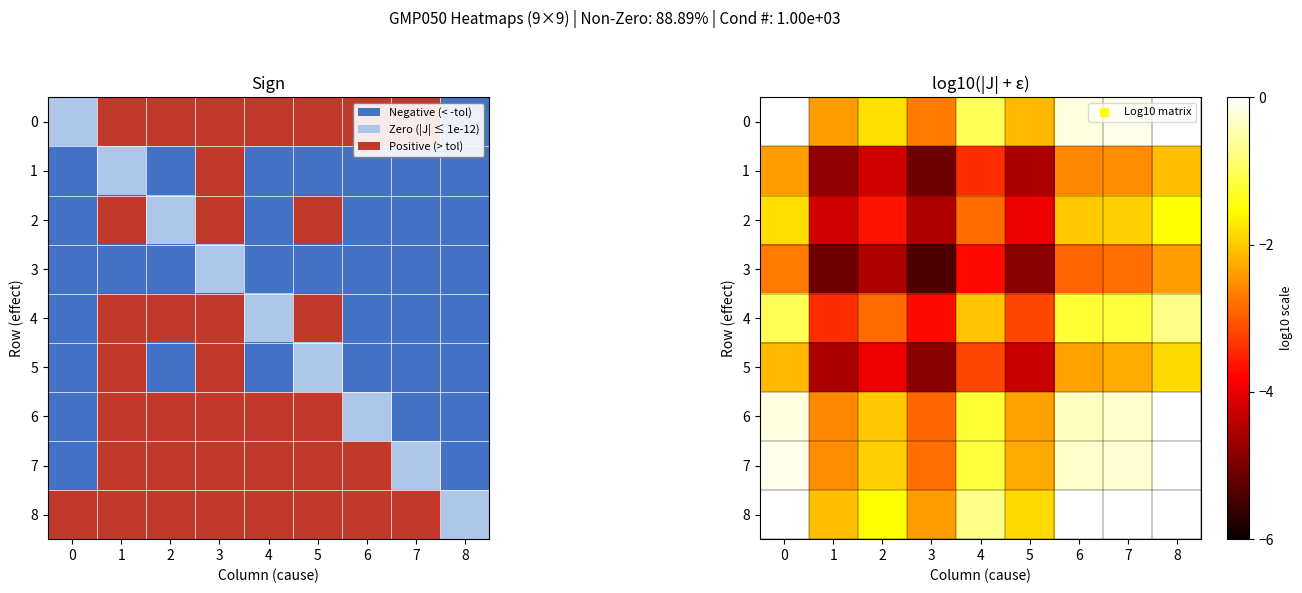

What is the maximum value shown in the chart?

0.6